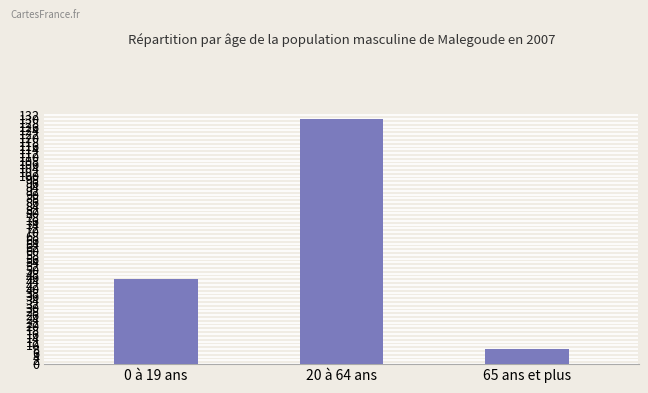

Is it true that the value at 20 à 64 ans is 130?

True